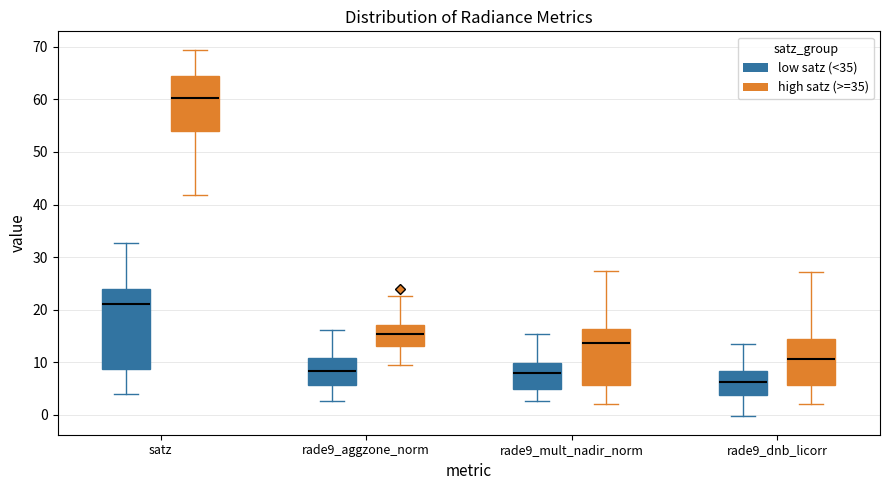

Reading left to right, read every box against the y-axis: the position of its median line, the range the box covers, and the ends of its whiskers. The values are not printed on the chart, so give them approximately, as read against the axis.

satz (low satz (<35)): median 21, box 9 to 24, whiskers 4 to 33
satz (high satz (>=35)): median 60, box 54 to 64, whiskers 42 to 69
rade9_aggzone_norm (low satz (<35)): median 8, box 6 to 11, whiskers 3 to 16
rade9_aggzone_norm (high satz (>=35)): median 15, box 13 to 17, whiskers 10 to 23
rade9_mult_nadir_norm (low satz (<35)): median 8, box 5 to 10, whiskers 3 to 15
rade9_mult_nadir_norm (high satz (>=35)): median 14, box 6 to 16, whiskers 2 to 27
rade9_dnb_licorr (low satz (<35)): median 6, box 4 to 8, whiskers 0 to 13
rade9_dnb_licorr (high satz (>=35)): median 11, box 6 to 14, whiskers 2 to 27